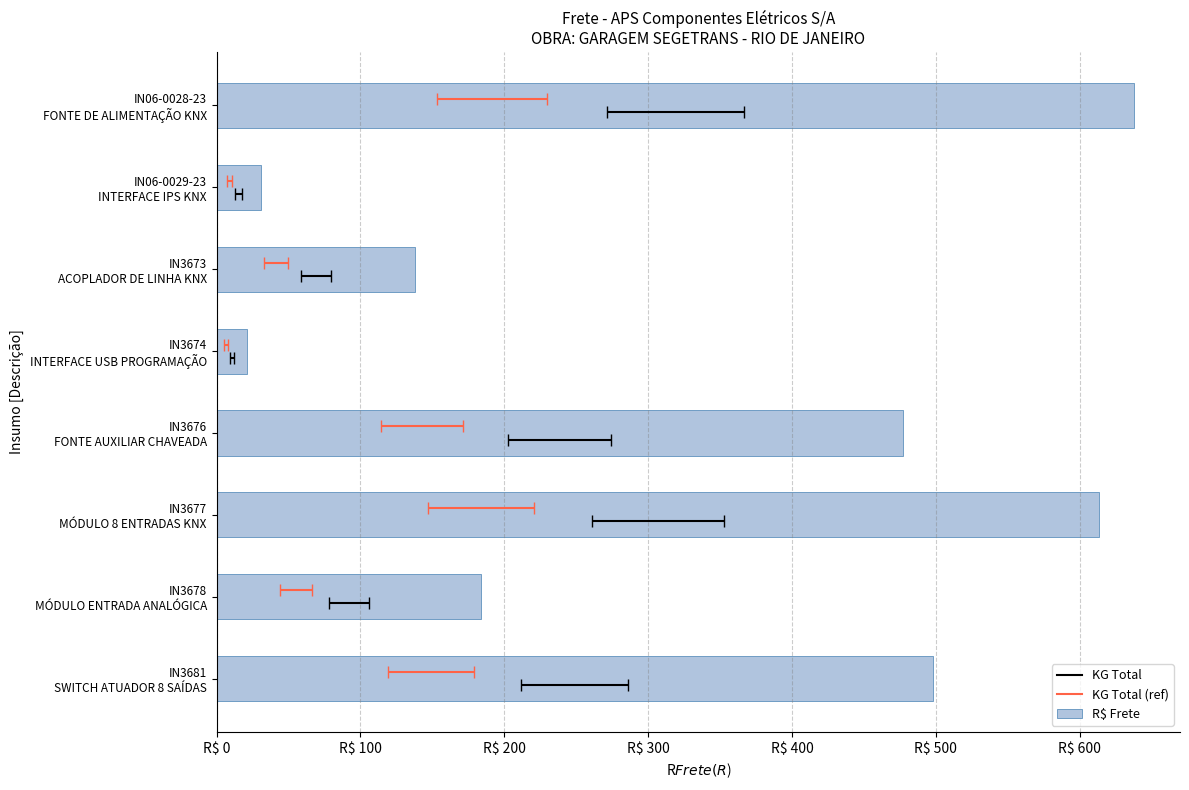

Is it true that the value at IN3678 MÓDULO ENTRADA ANALÓGICA is 287.0?

False